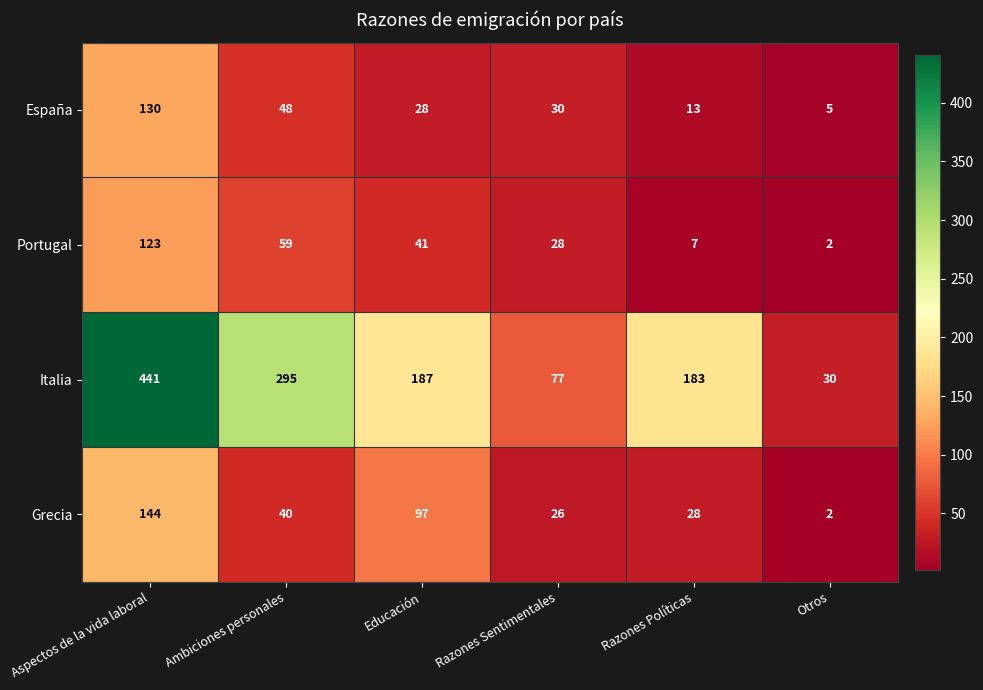

What is the total value across all series at Otros?

39